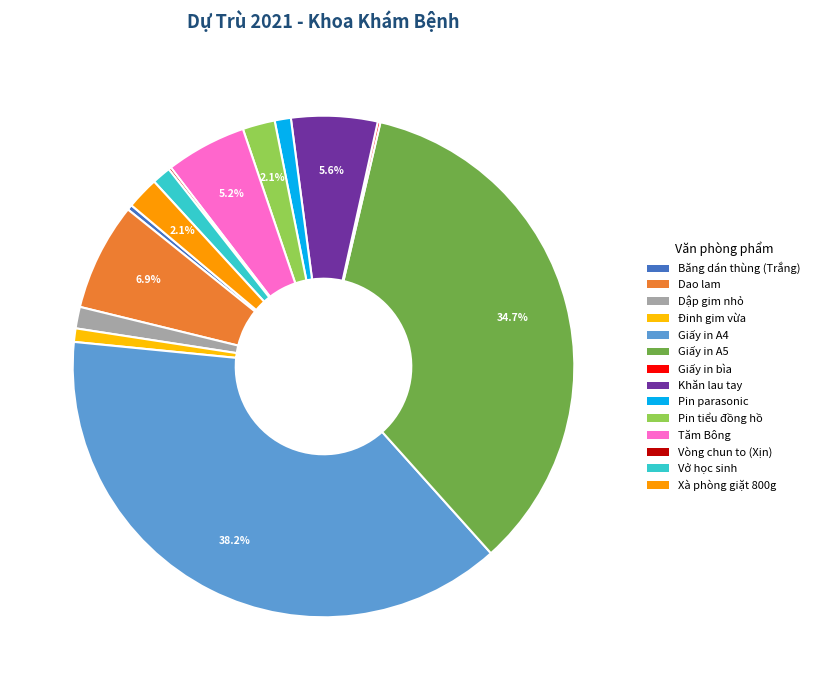

True or false: Giấy in bìa accounts for 13% of the total.

False